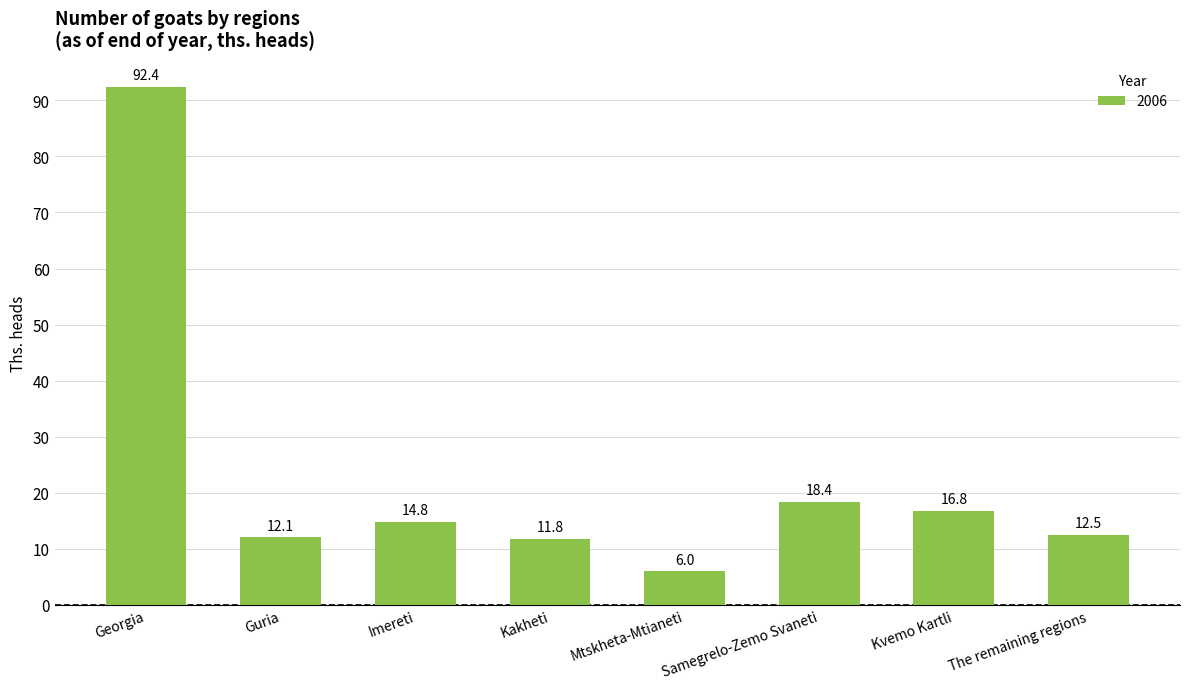

What is the sum of all values?

184.8